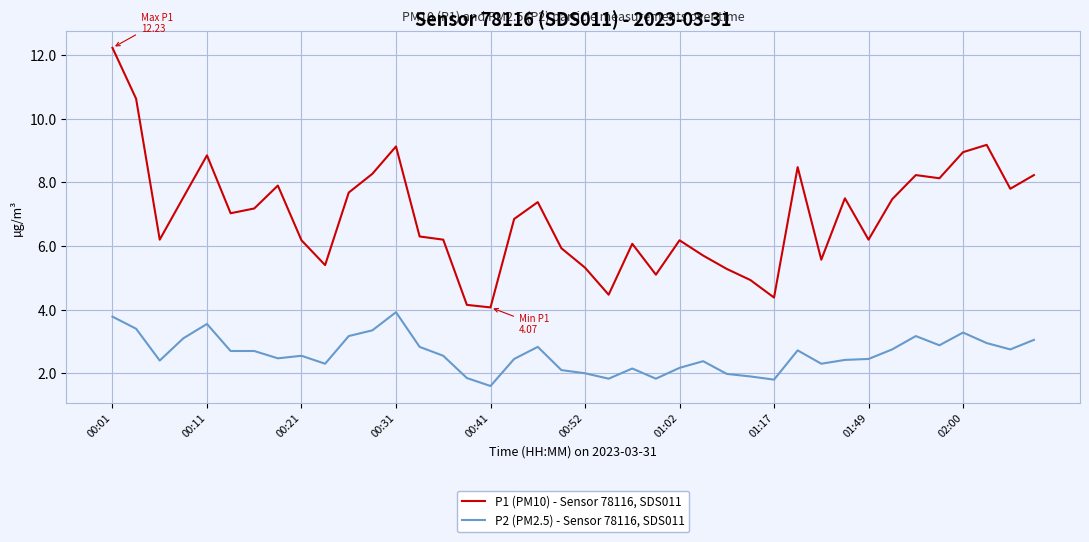

Which series has the largest total across all categories?

P1 (PM10) - Sensor 78116, SDS011